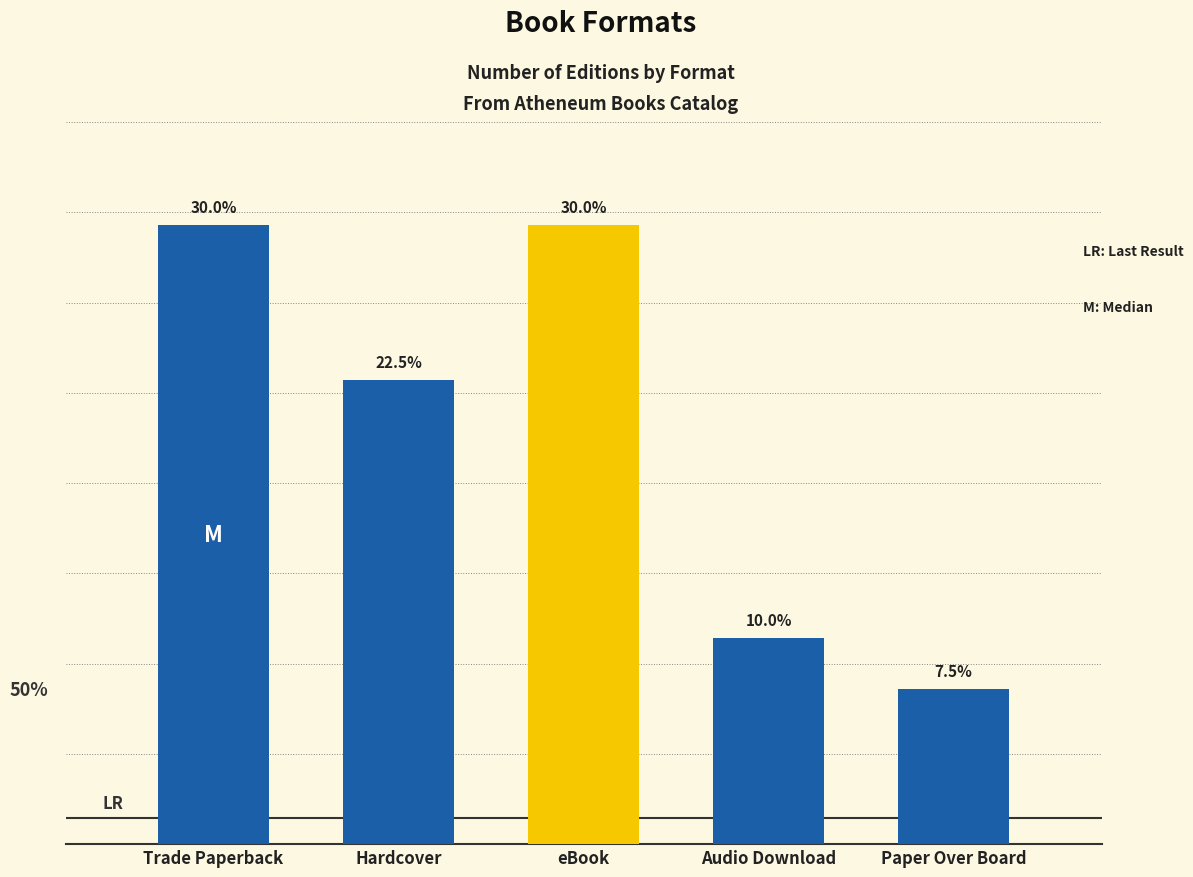

Reading left to right, extract all data points from this chart.

12	9	12	4	3